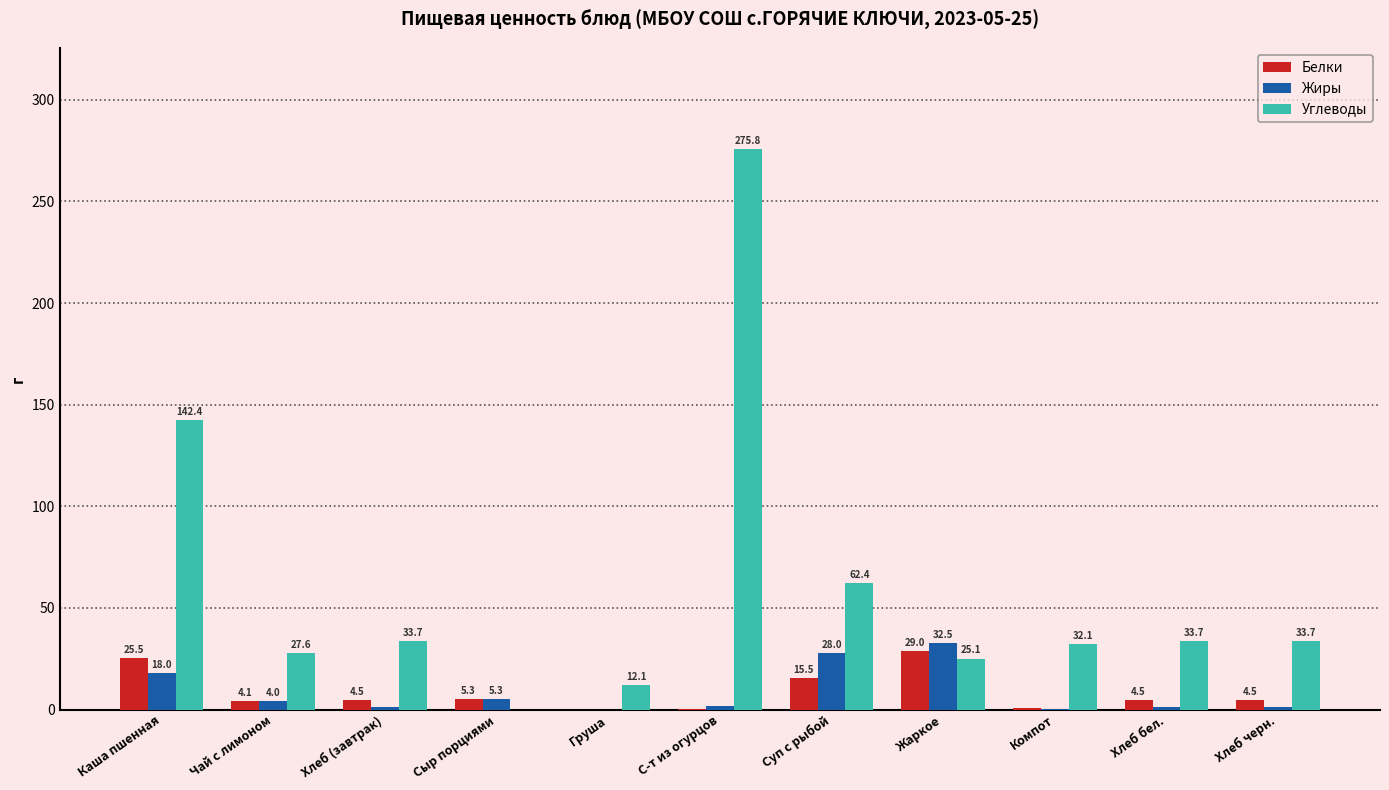

Between Суп с рыбой and Хлеб черн., which series saw the biggest shift?

Углеводы